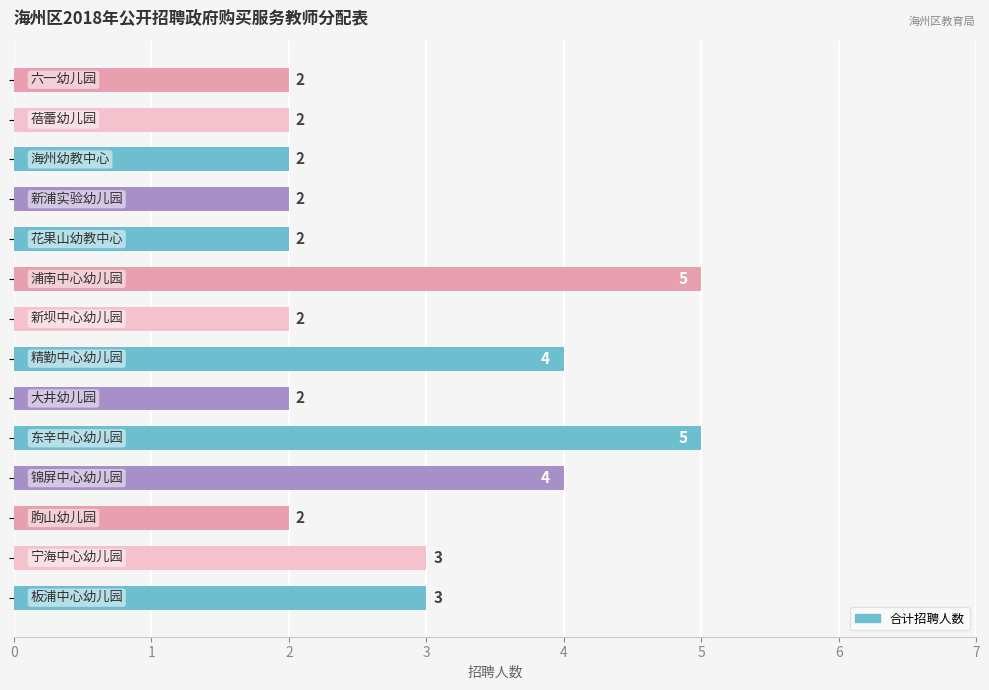

Reading top to bottom, list all the values displayed in this chart.

2	2	2	2	2	5	2	4	2	5	4	2	3	3